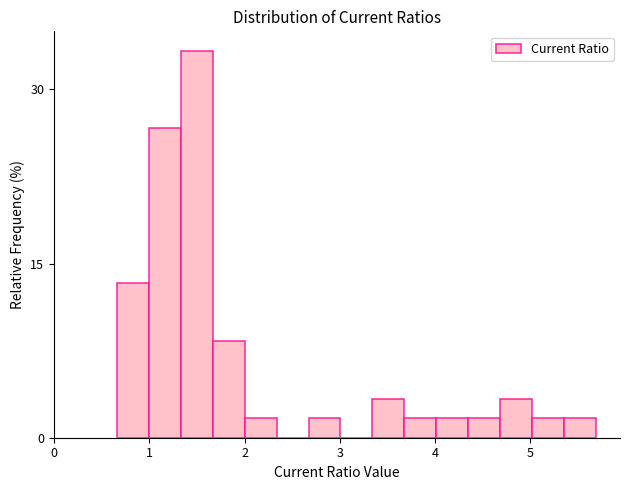

Around what value on the x-axis is the tallest bar? Give the approximate position of its centre, as read against the axis.

1.5